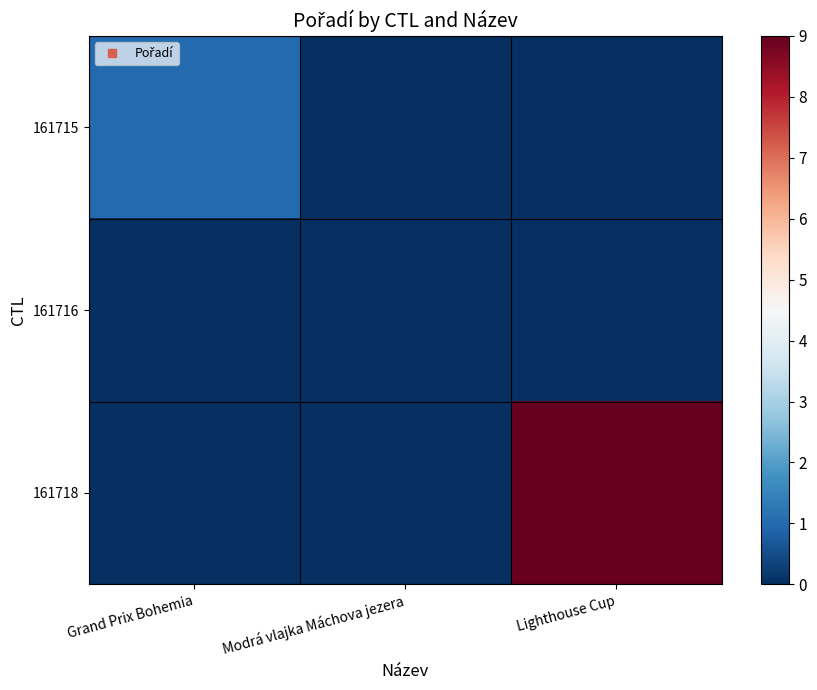

Which series changed the most between Grand Prix Bohemia and Lighthouse Cup?

161718